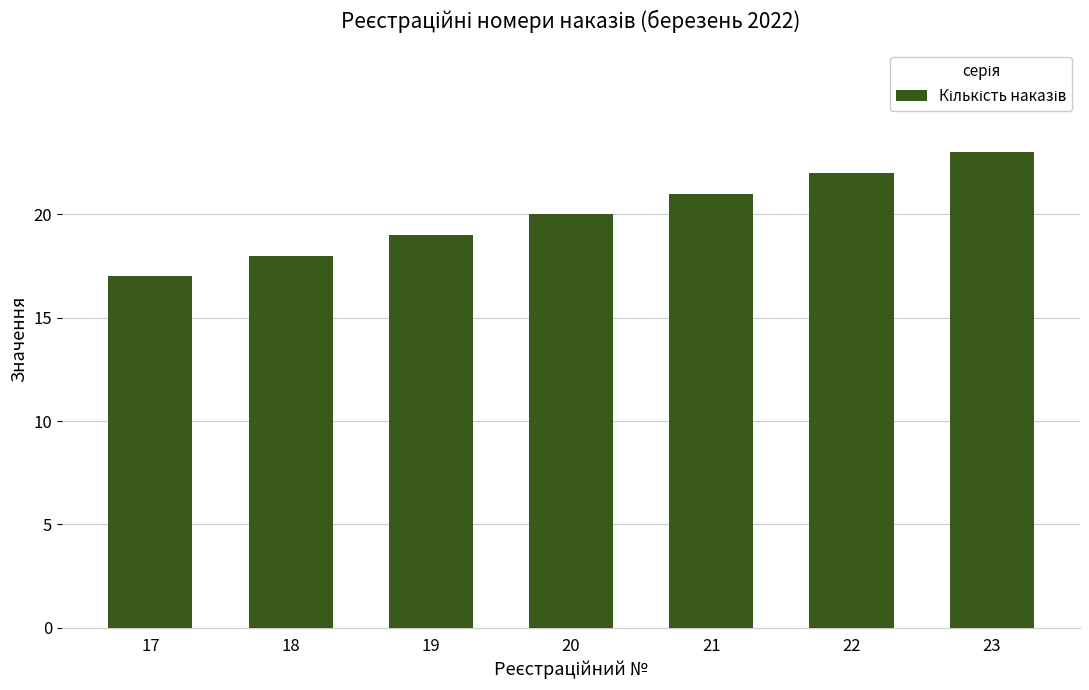

Count the number of categories in the chart.

7